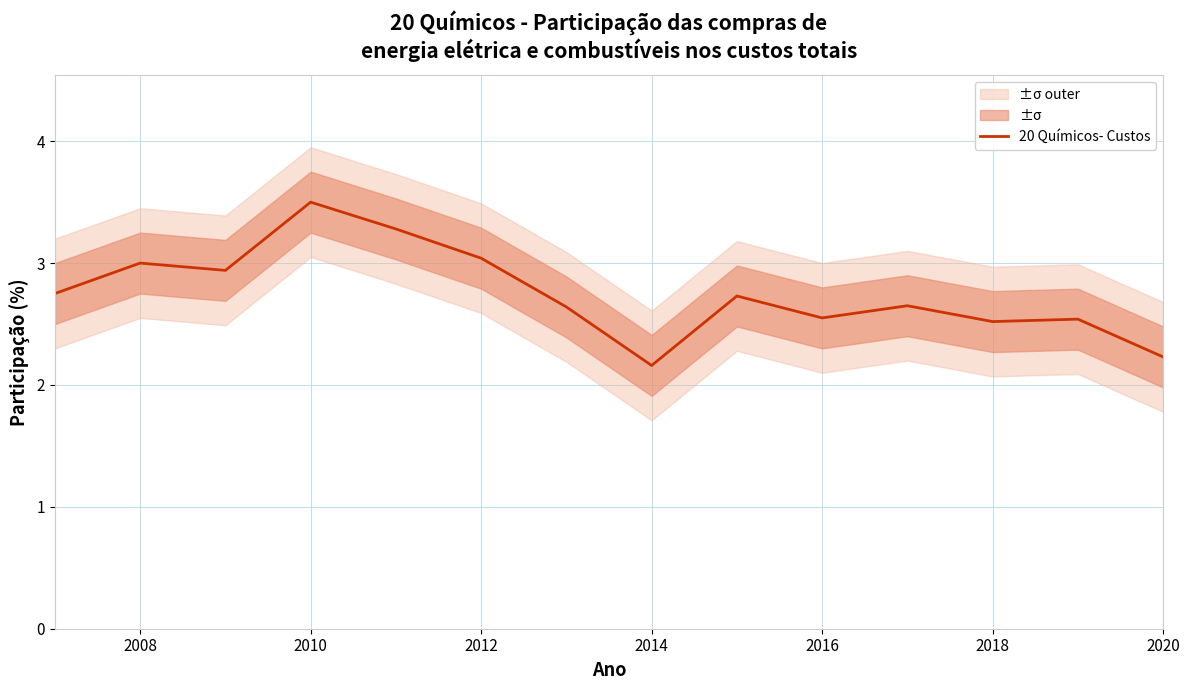

At which label does 20 Químicos- Custos reach its peak?

2010